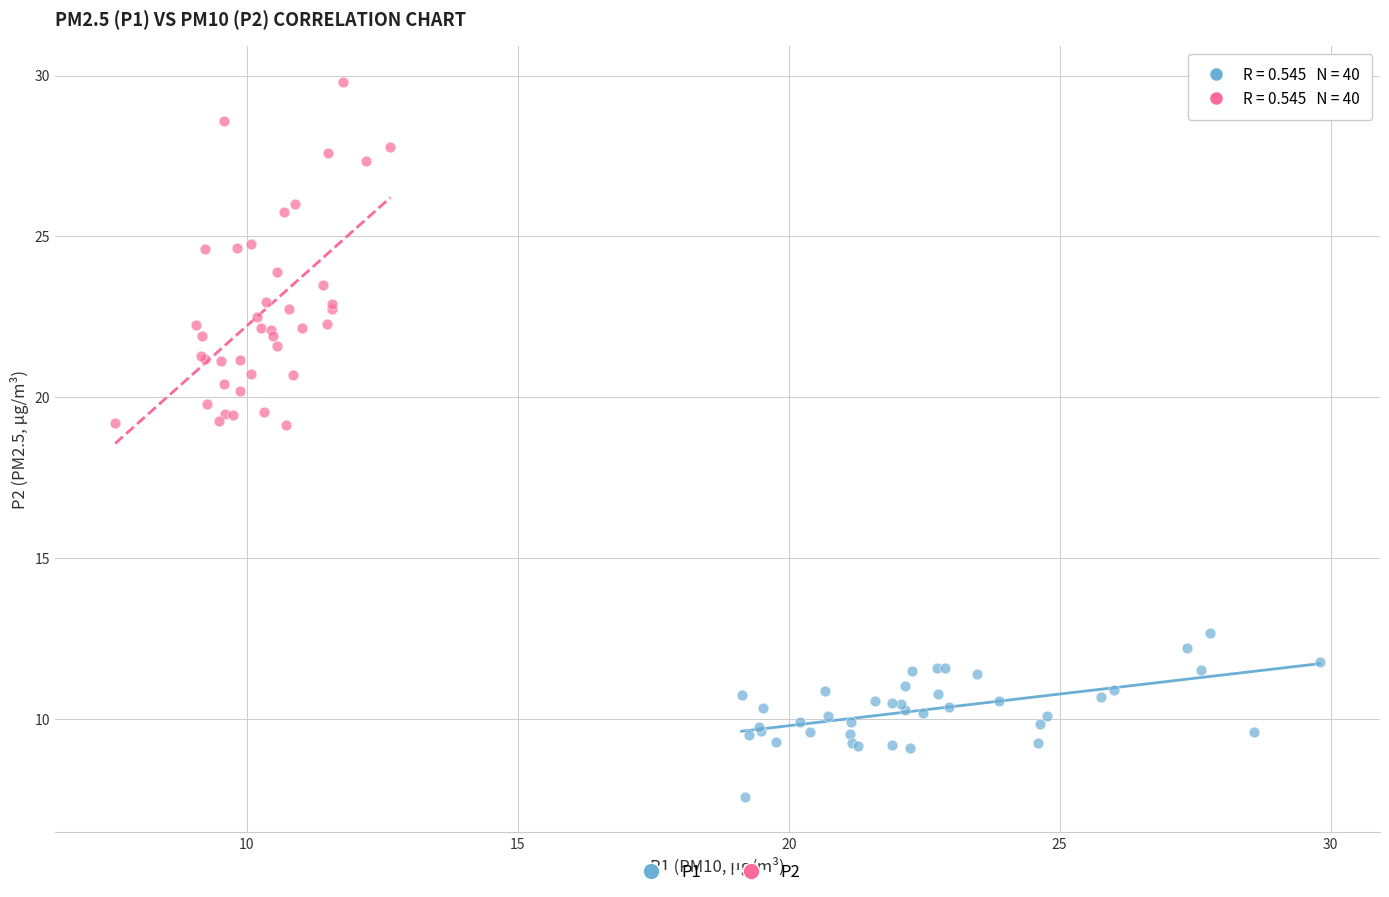

Which series has the largest Y range (max minus min)?

P2